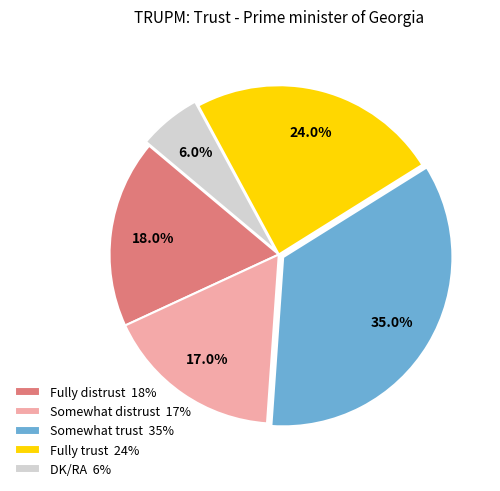

What percentage is the Fully trust slice, to the nearest percent?

24%